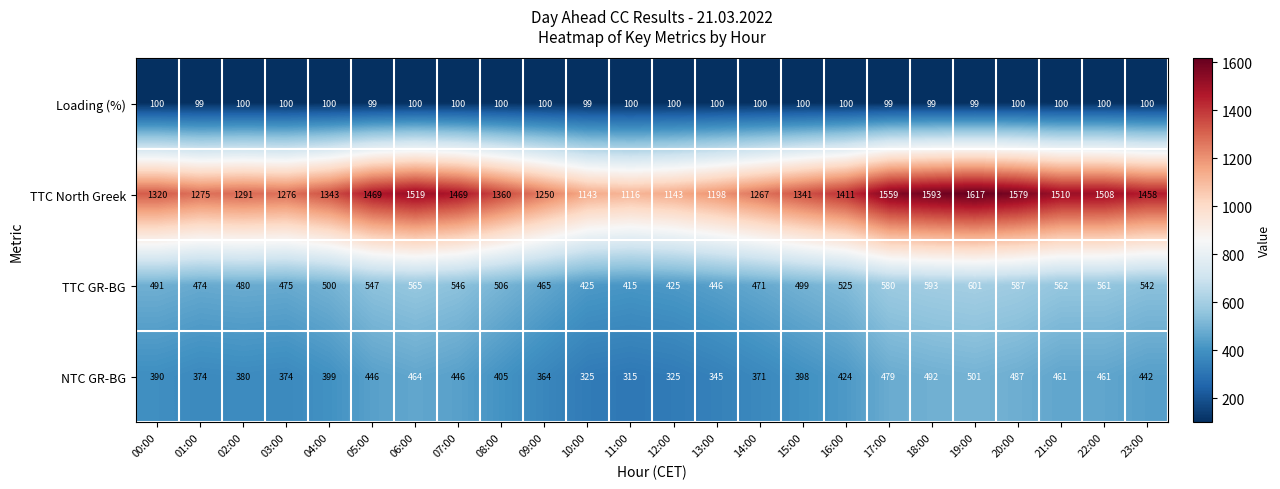

Rank the series at 16:00 from highest to lowest value.

TTC North Greek, TTC GR-BG, NTC GR-BG, Loading (%)